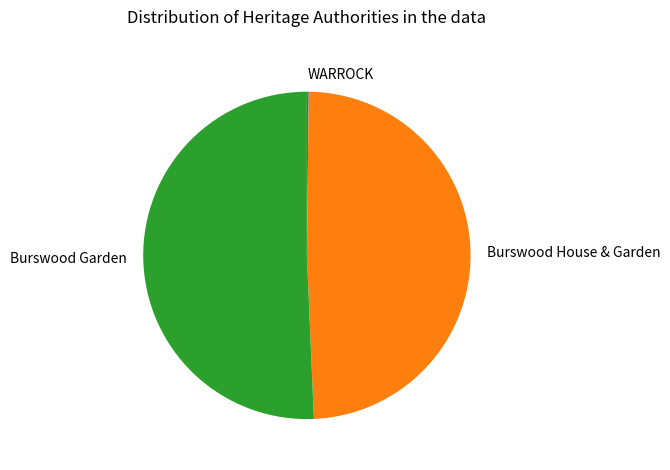

What is the largest slice in the pie chart?

Burswood Garden